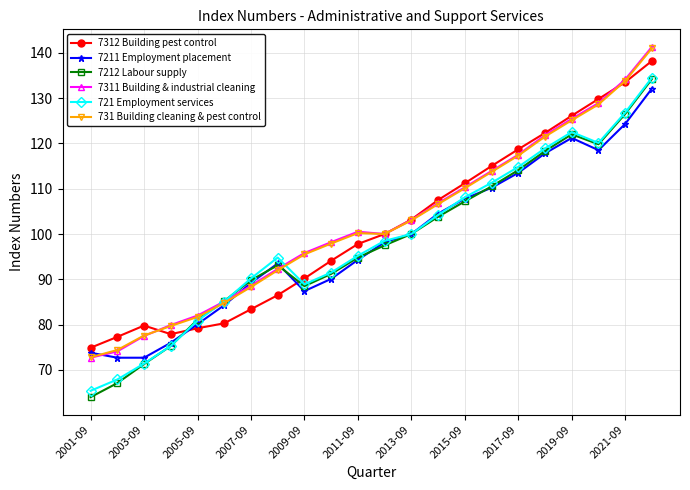

What is the difference between the maximum and second lowest values in the 721 Employment services series?

66.6